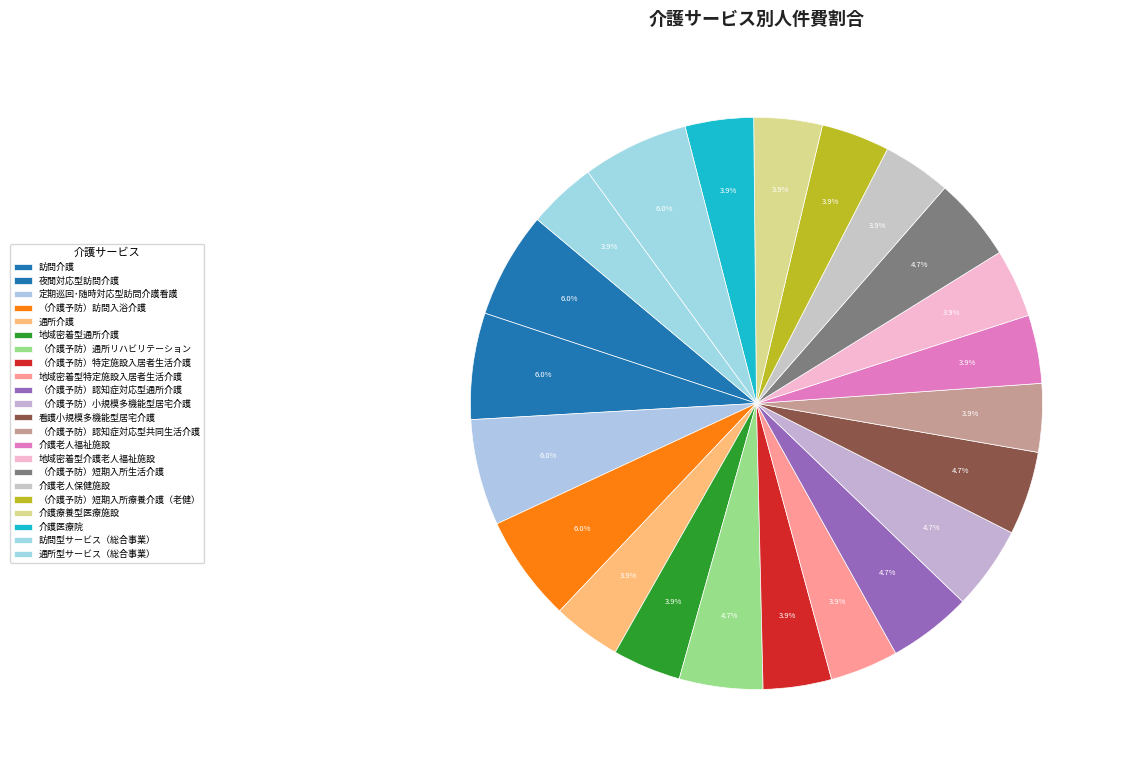

What percentage is NOT represented by 地域密着型通所介護?

96.1%